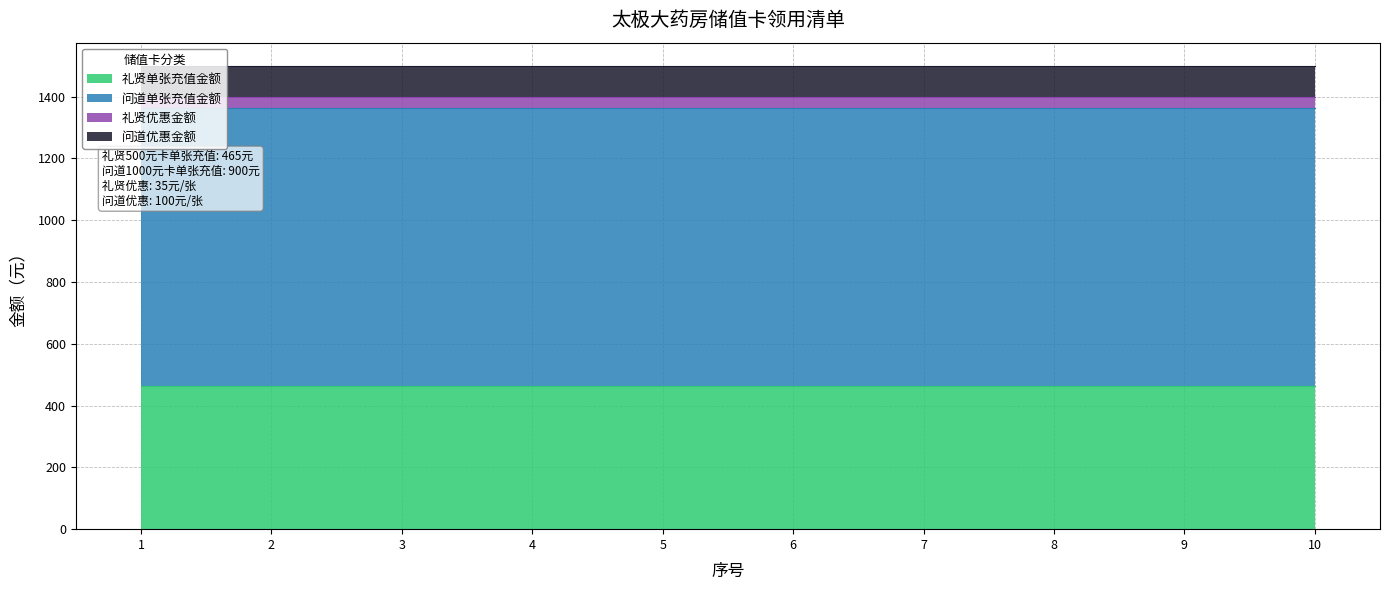

True or false: 问道优惠金额 has a value of 100 at 6.

True